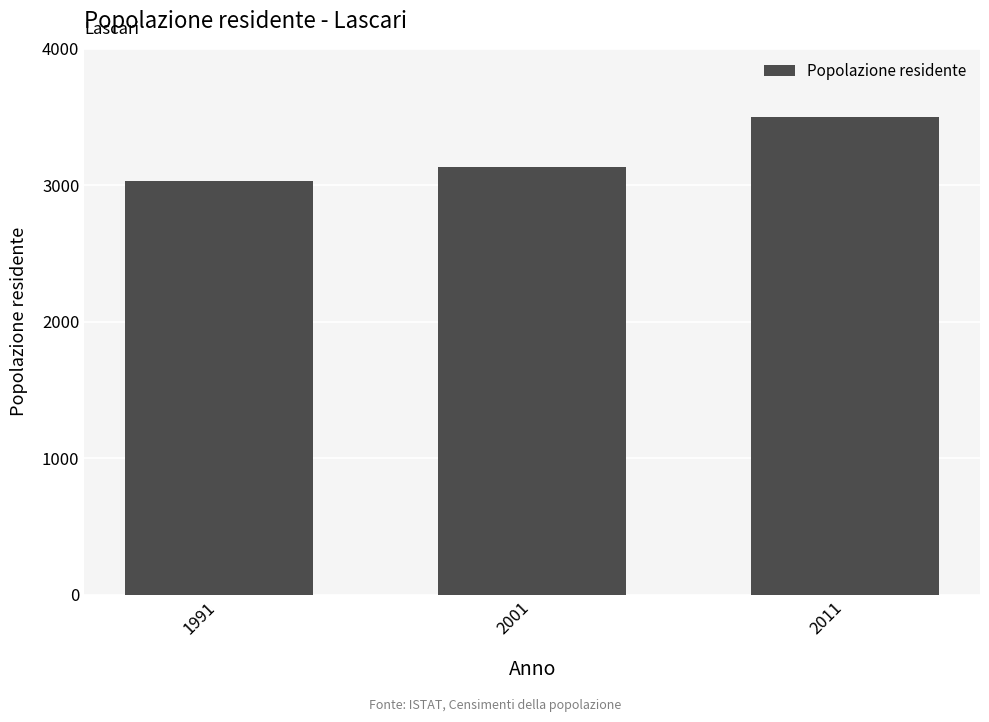

Reading right to left, list all the values displayed in this chart.

3500	3132	3030